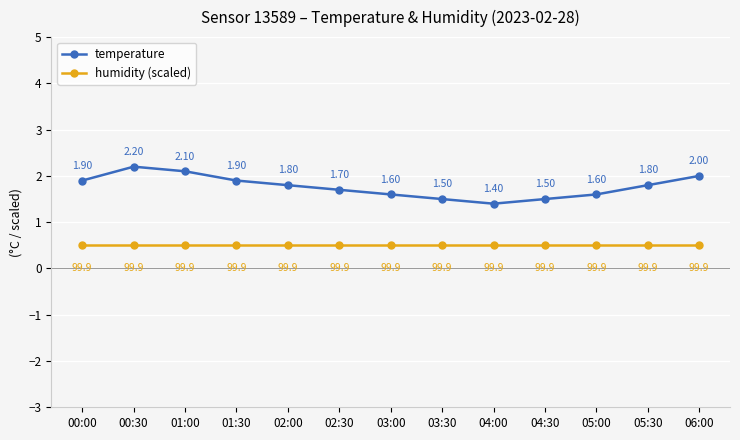

Count the temperature values in the range 1 to 2.

11